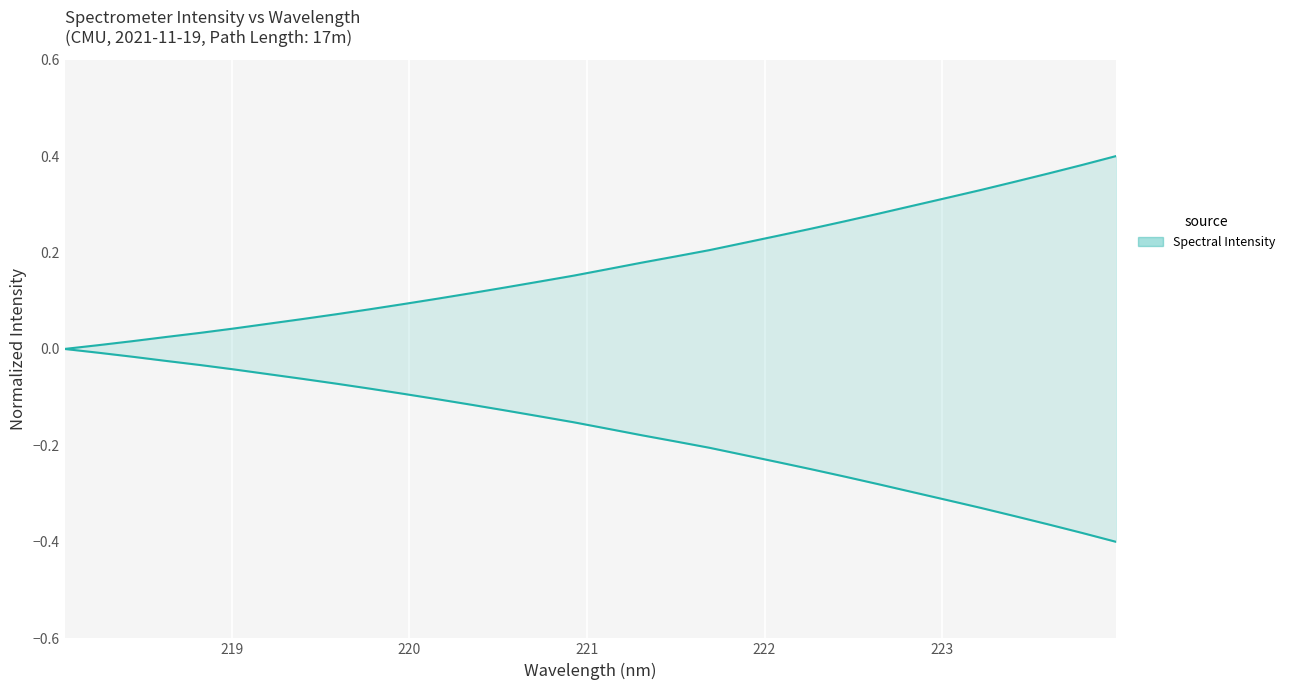

The value at 219.2067 is 0.1. True or false?

True